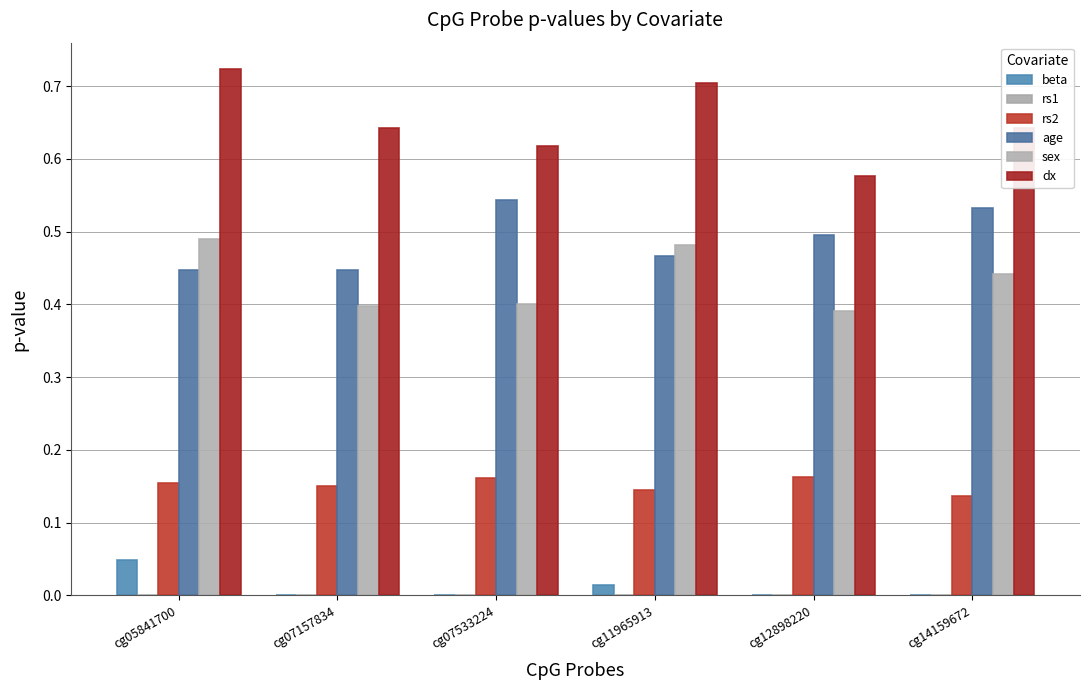

Count the age values in the range 0 to 1.

6